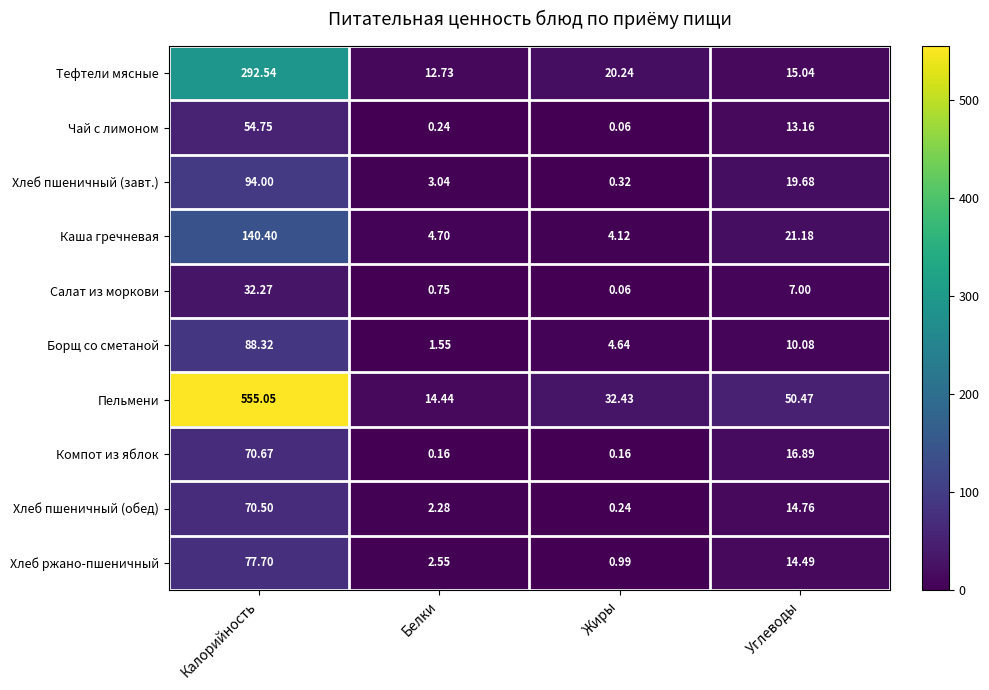

At which category is the sum across all series the highest?

Калорийность